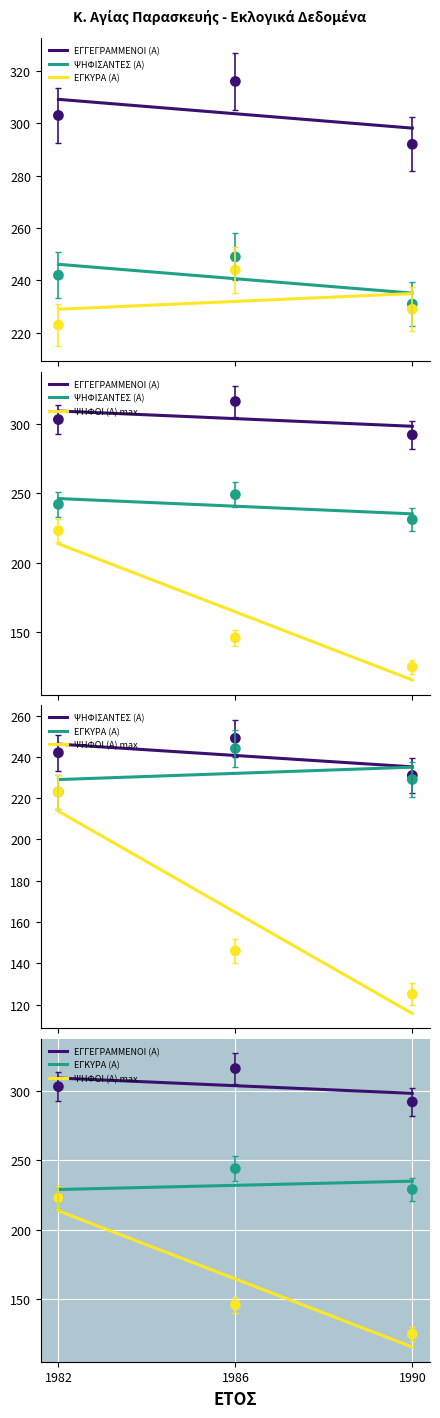

Which series has the largest Y range (max minus min)?

ΨΗΦΟΙ (Α) max